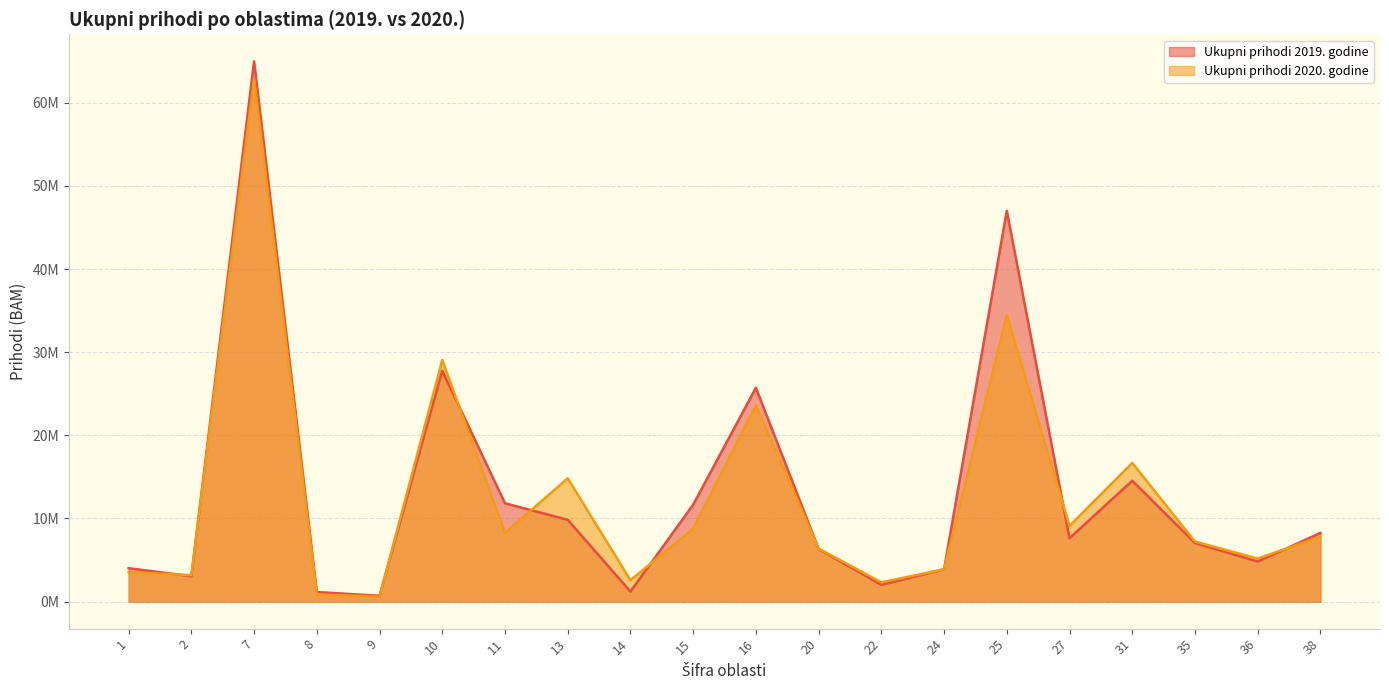

Rank the series by their average value, from lowest to highest.

Ukupni prihodi 2020. godine, Ukupni prihodi 2019. godine